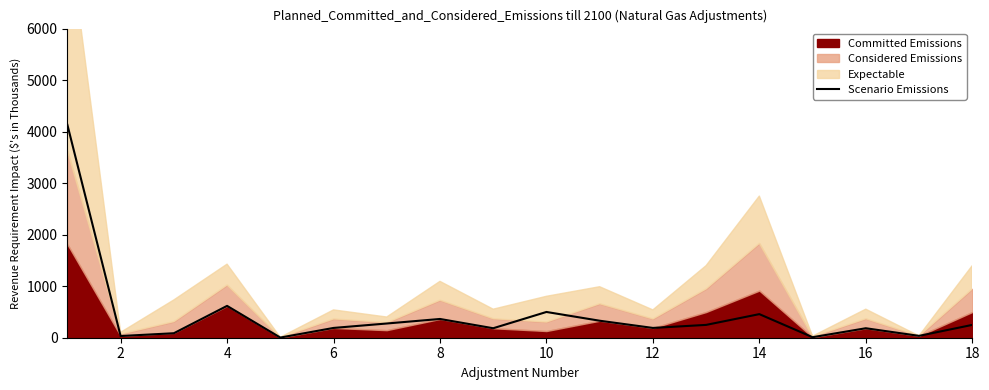

What is the highest value of the Scenario Emissions series?

4132